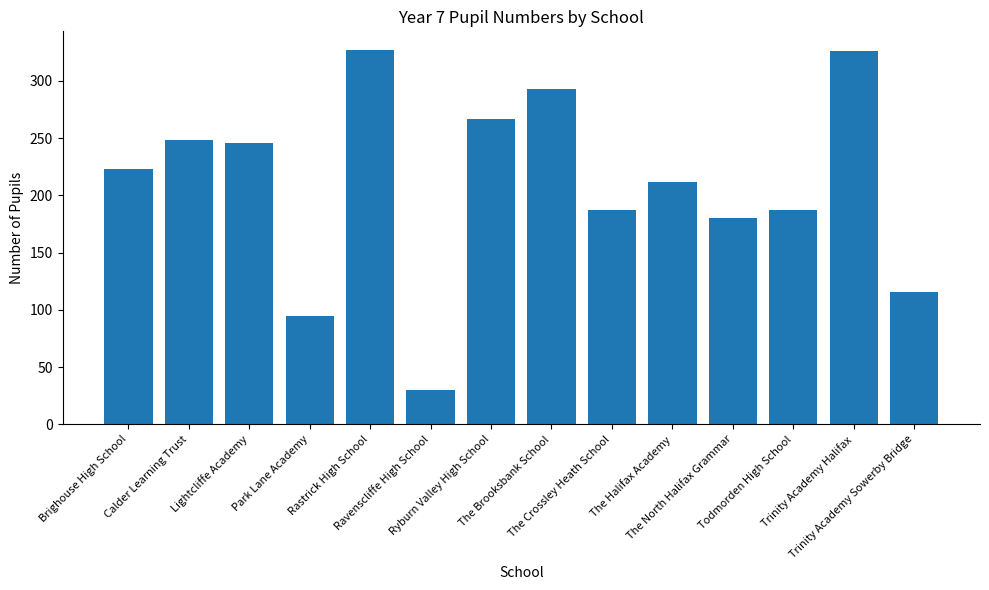

Is it true that the value at Todmorden High School is 187?

True